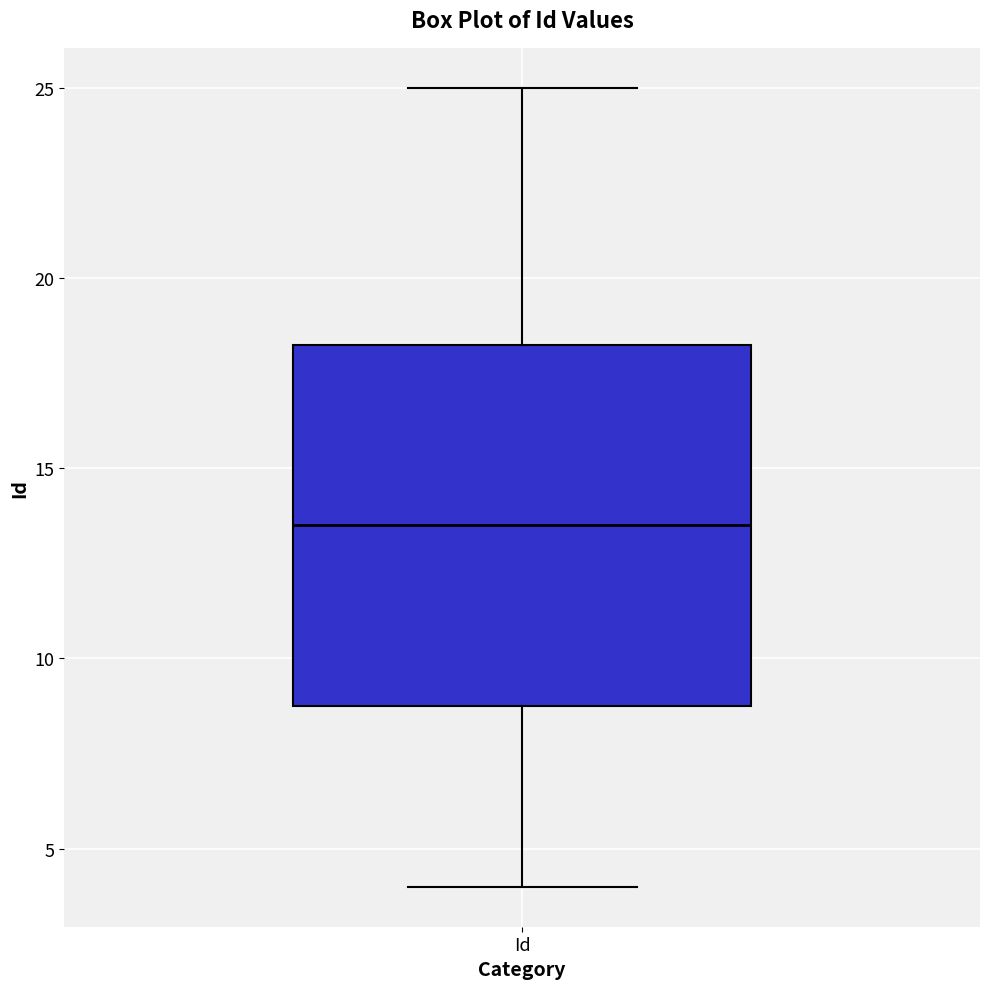

Transcribe this box plot: give where the median line is, the range the box spans, and where the two whiskers end, as read against the y-axis. The values are not printed on the chart, so give them approximately, as read against the axis.

median 13.5, box 9.0 to 18.5, whiskers 4.0 to 25.0